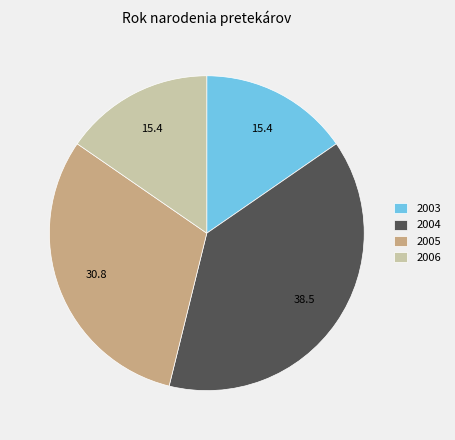

Do 2005 and 2006 together represent more than half of the pie?

No